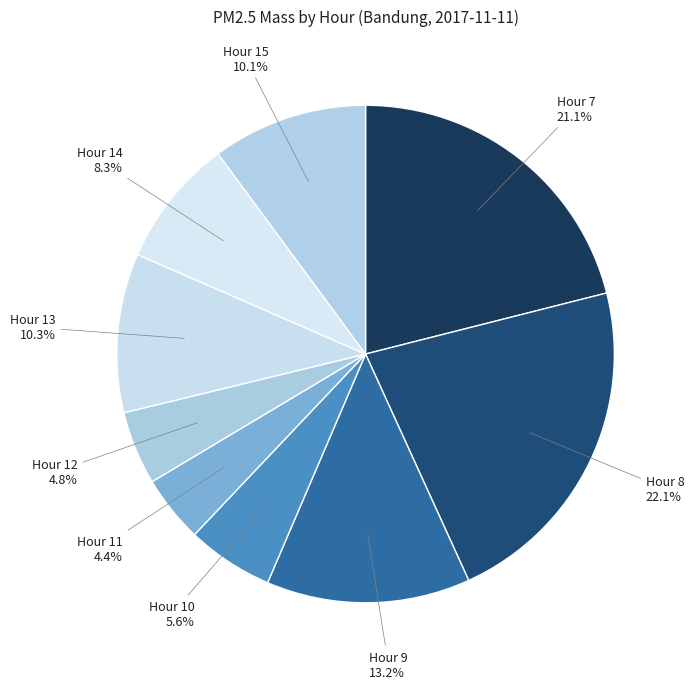

Count the number of slices in the pie.

9